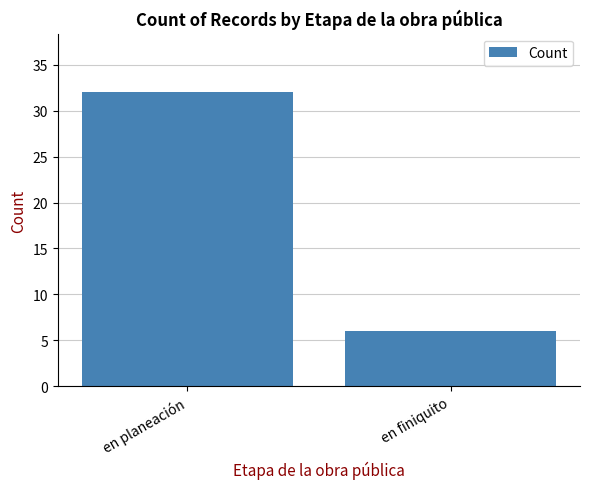

What is the change in value from en planeación to en finiquito?

-26